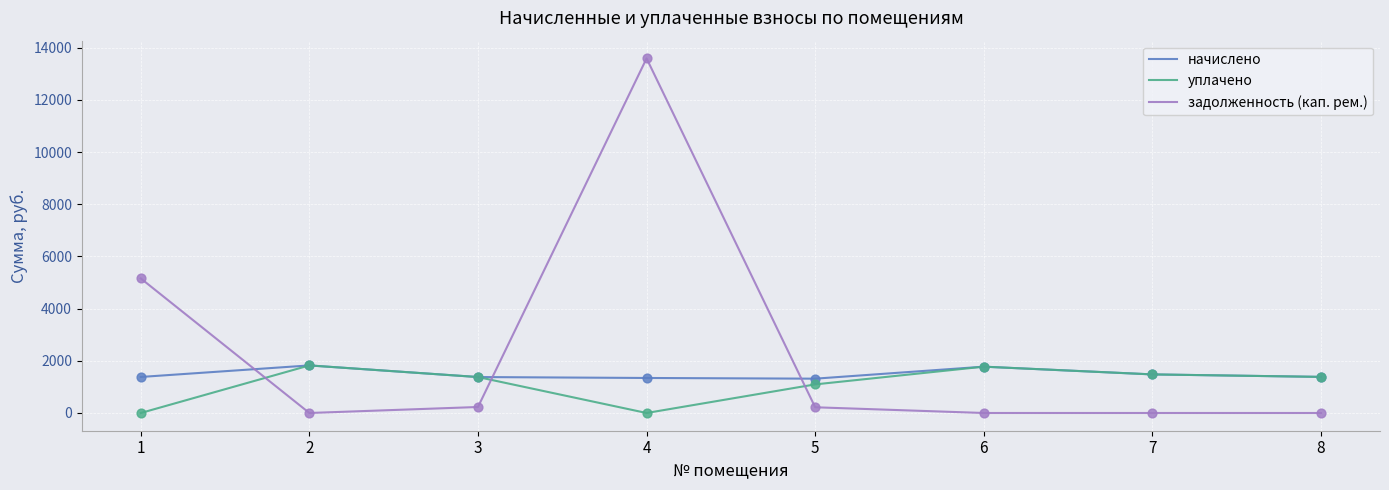

At how many categories does at least one series exceed 10481?

1